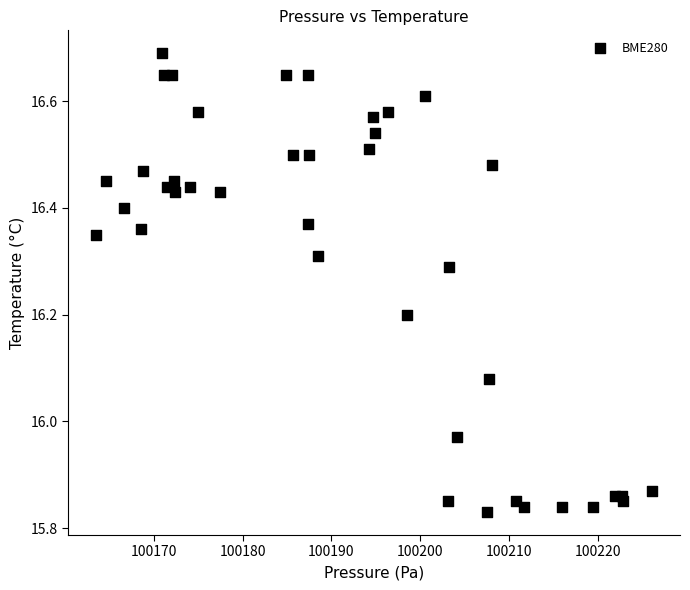

What is the range of Y values (max minus min)?

0.9